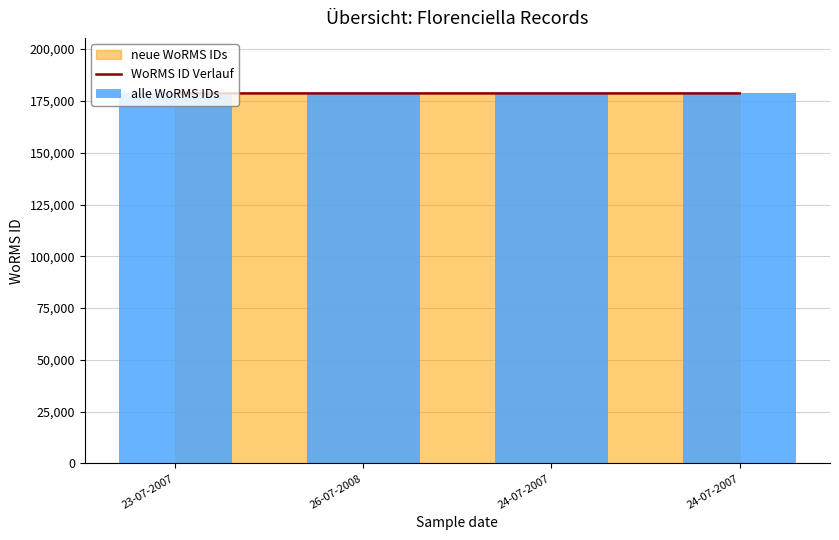

Which category has the lowest value across all series?

23-07-2007